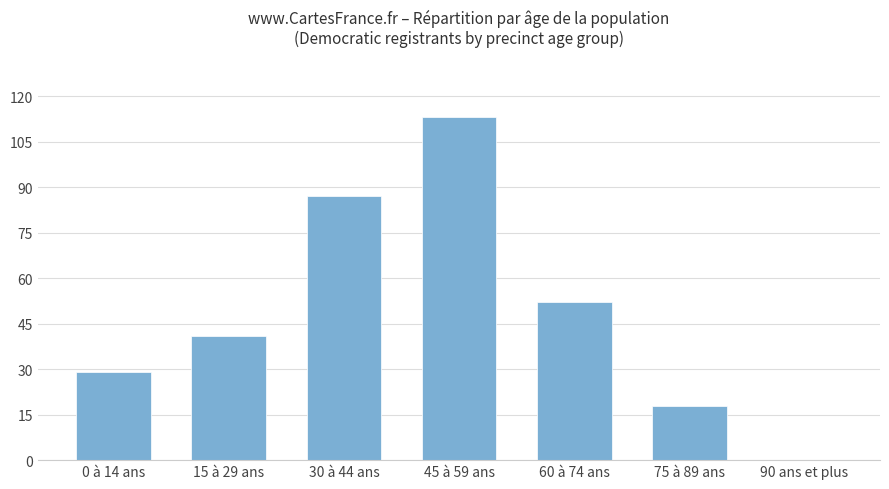

What is the greatest value displayed?

113